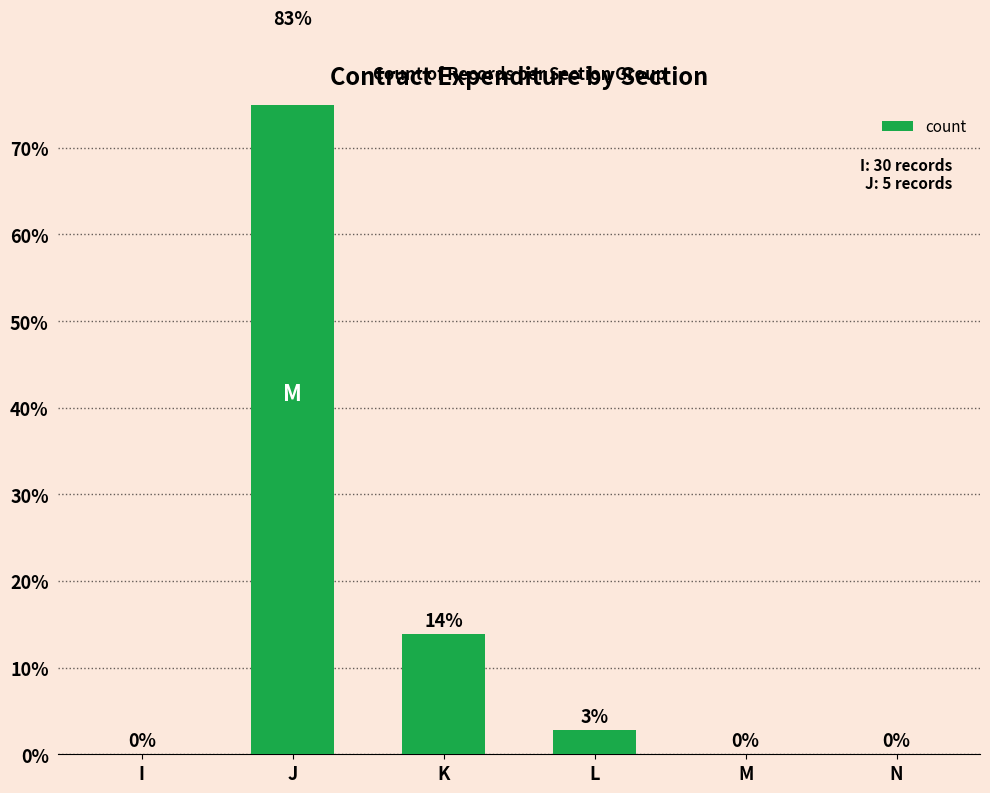

What is the value of the 4th bar from the left?

2.8